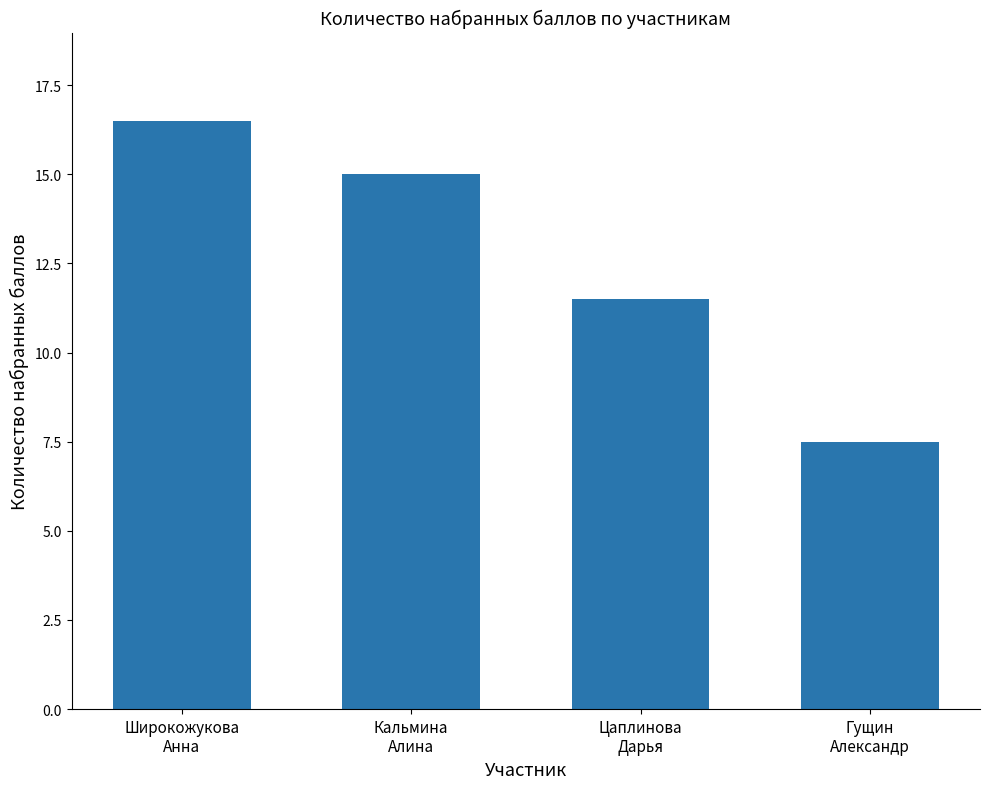

Reading left to right, transcribe all the data shown in this chart.

Широкожукова
Анна=16.5	Кальмина
Алина=15.0	Цаплинова
Дарья=11.5	Гущин
Александр=7.5